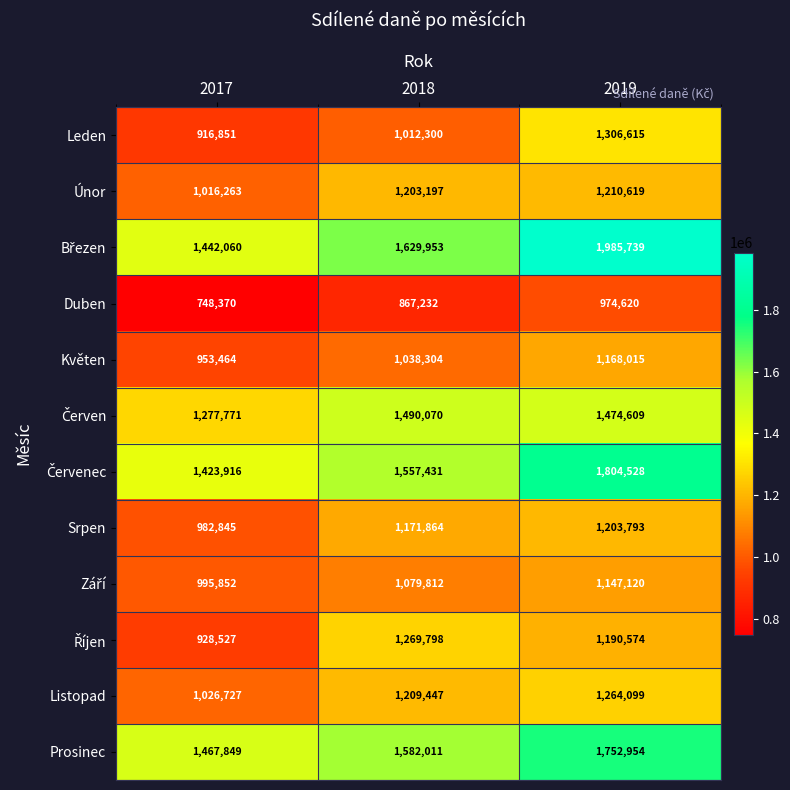

At which label is Únor closest to 1113441?

2018